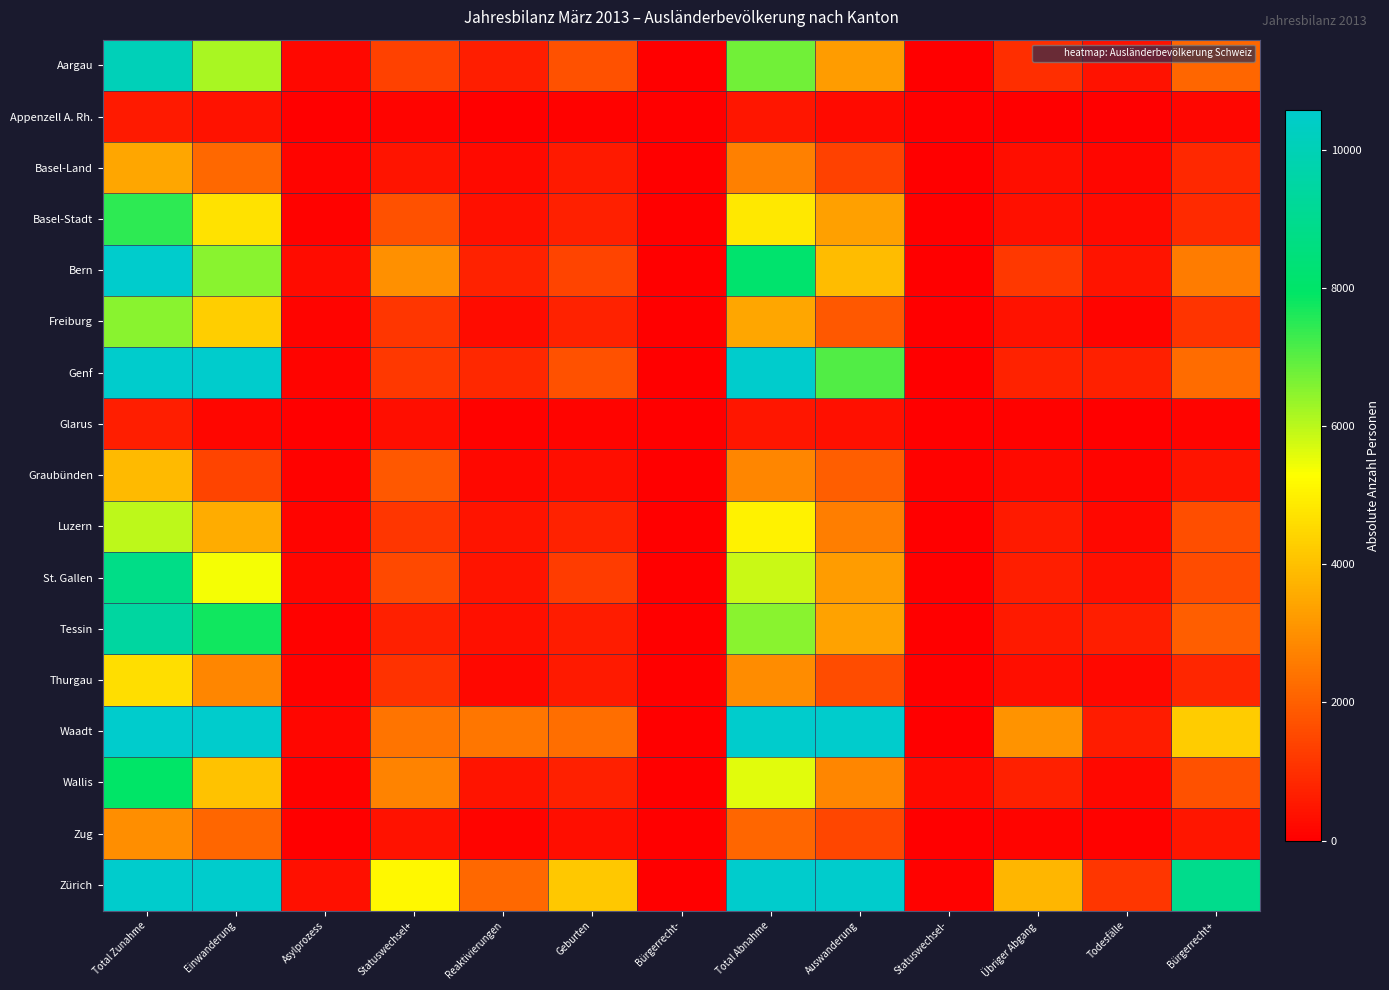

Which series has the widest spread of values?

Zürich